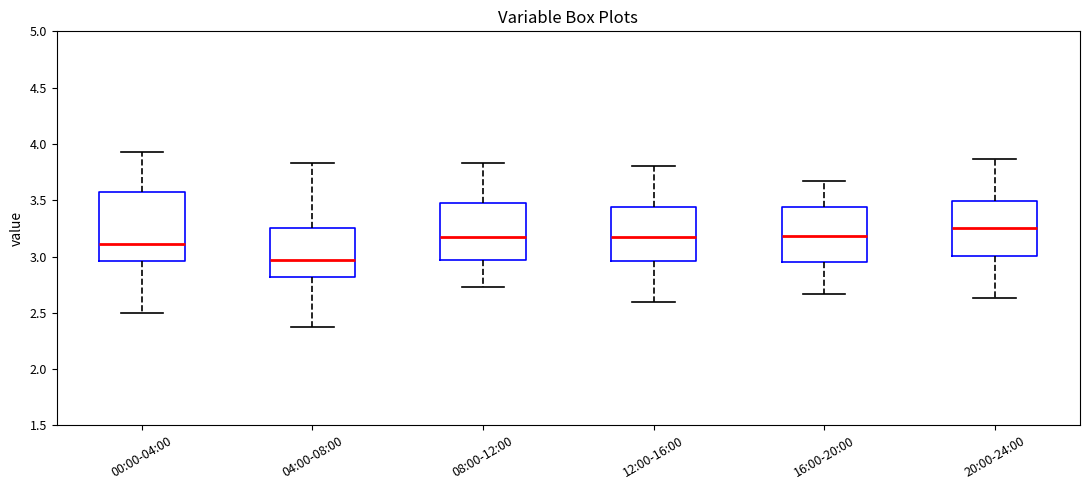

Where is the upper edge of the box for 04:00-08:00 on the y-axis? The values are not printed on the chart, so give them approximately, as read against the axis.

3.25